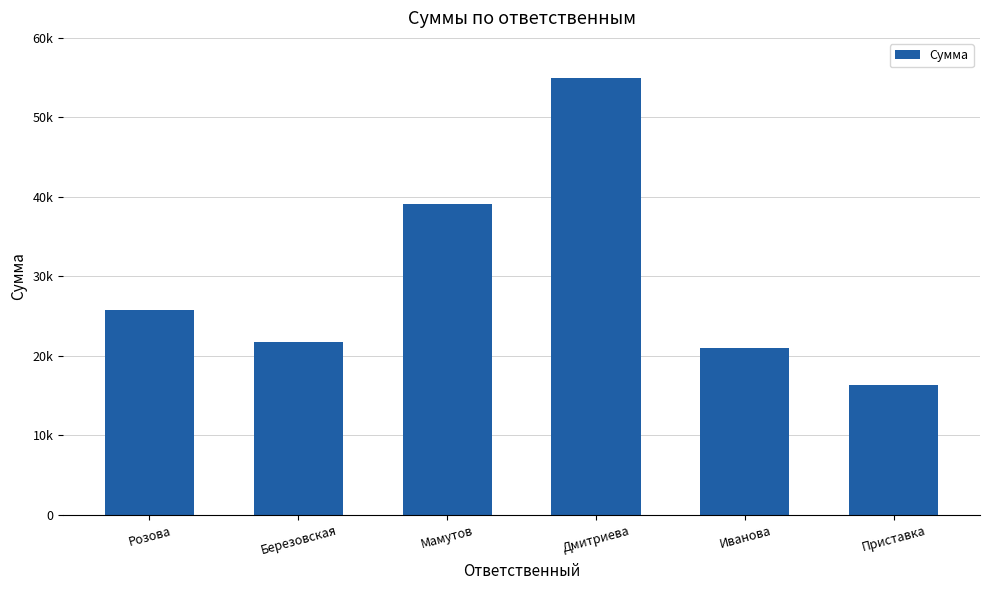

Does the chart contain any negative values?

No